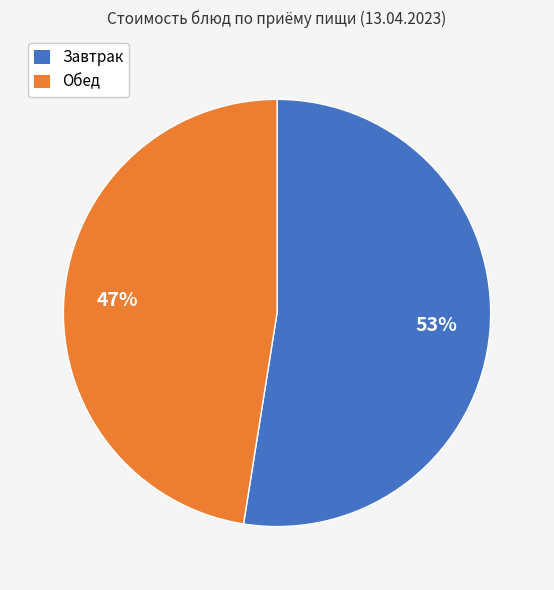

Combined, do Обед and Завтрак account for over 50%?

Yes